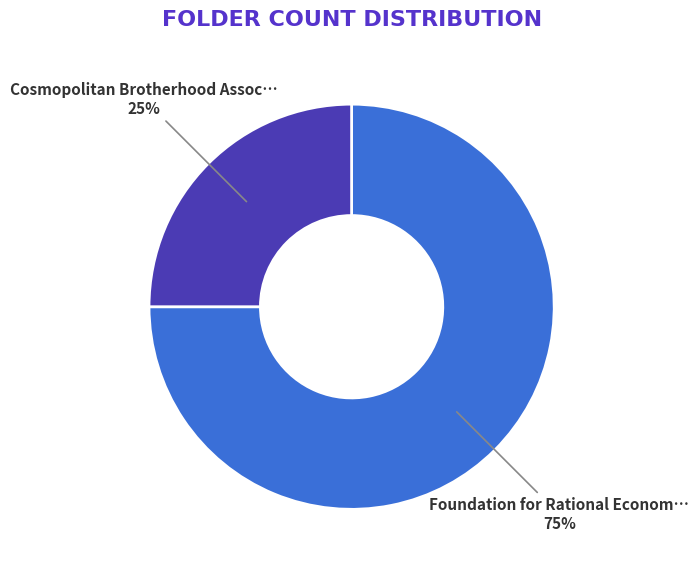

To the nearest percent, what is the difference between the largest and smallest slice percentages?

50%